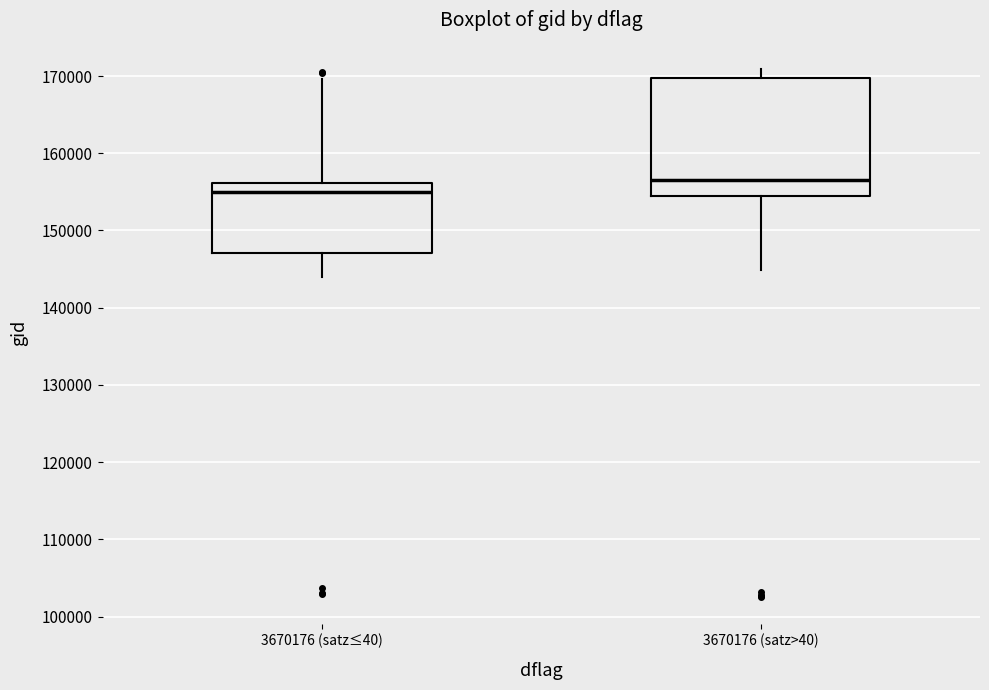

Reading left to right, transcribe this box plot: for each box, give where its median line is, the range the box spans, and where its two whiskers end, as read against the y-axis. The values are not printed on the chart, so give them approximately, as read against the axis.

3670176 (satz≤40): median 155000, box 147000 to 156000, whiskers 144000 to 170000
3670176 (satz>40): median 156000, box 154000 to 170000, whiskers 145000 to 171000